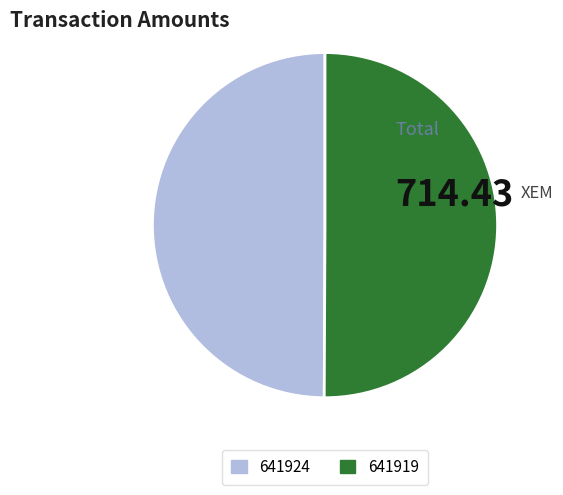

What is the ratio of the value at 641919 to the value at 641924?

1.0